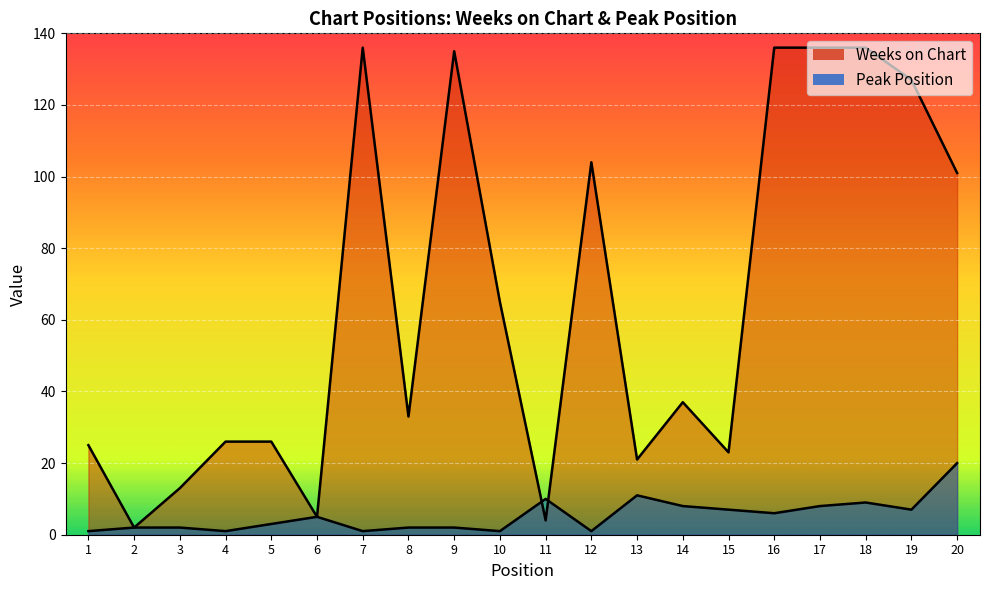

True or false: Peak Position has a value of 4 at 11.

False